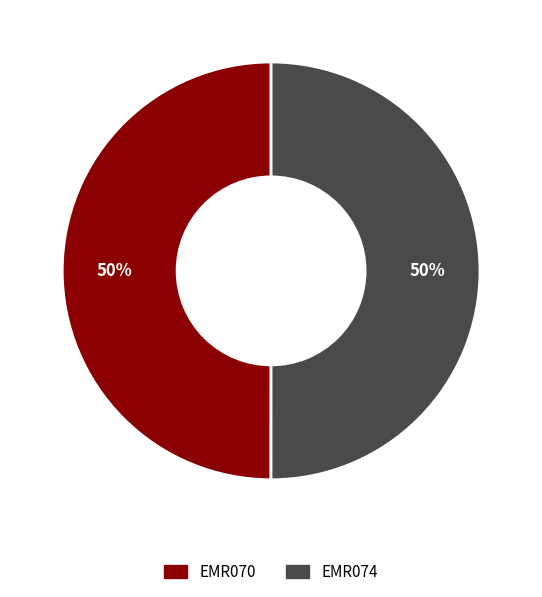

Is it true that EMR070 is 50% of the pie?

True